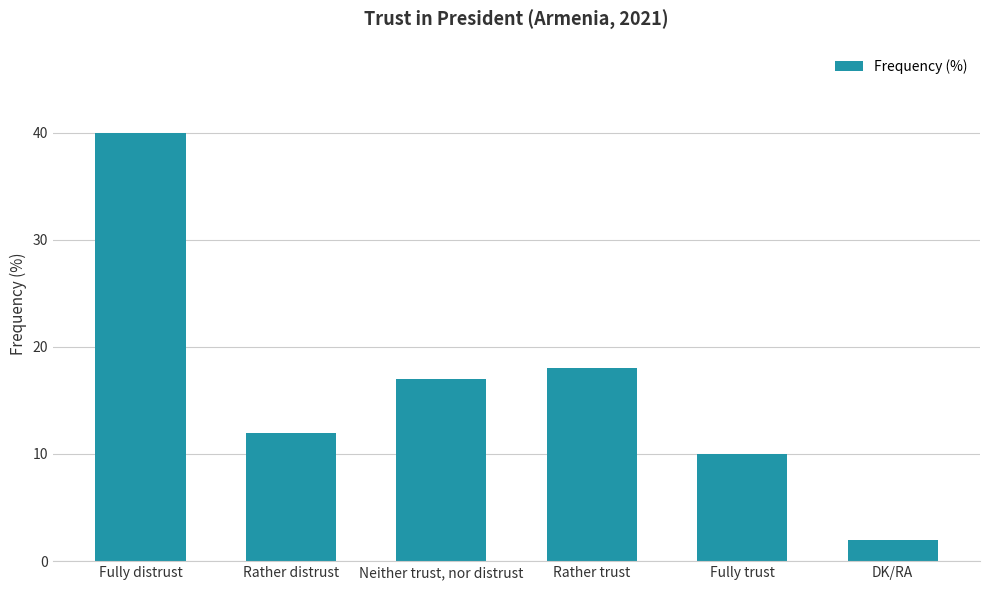

What is the label of the 5th bar from the left?

Fully trust